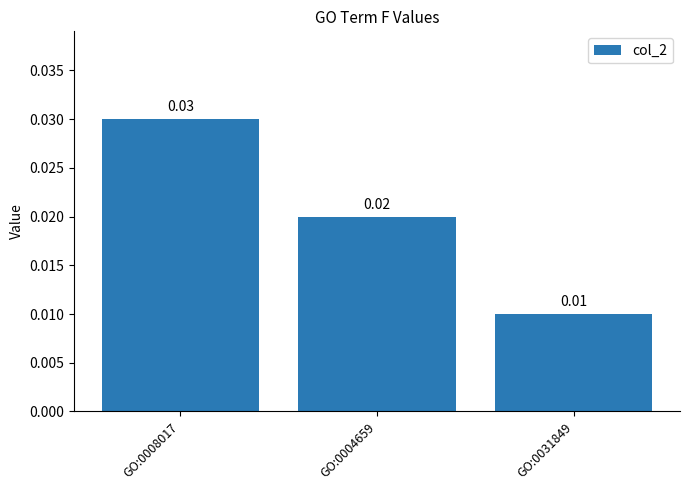

Which has a higher value, GO:0008017 or GO:0004659?

GO:0008017